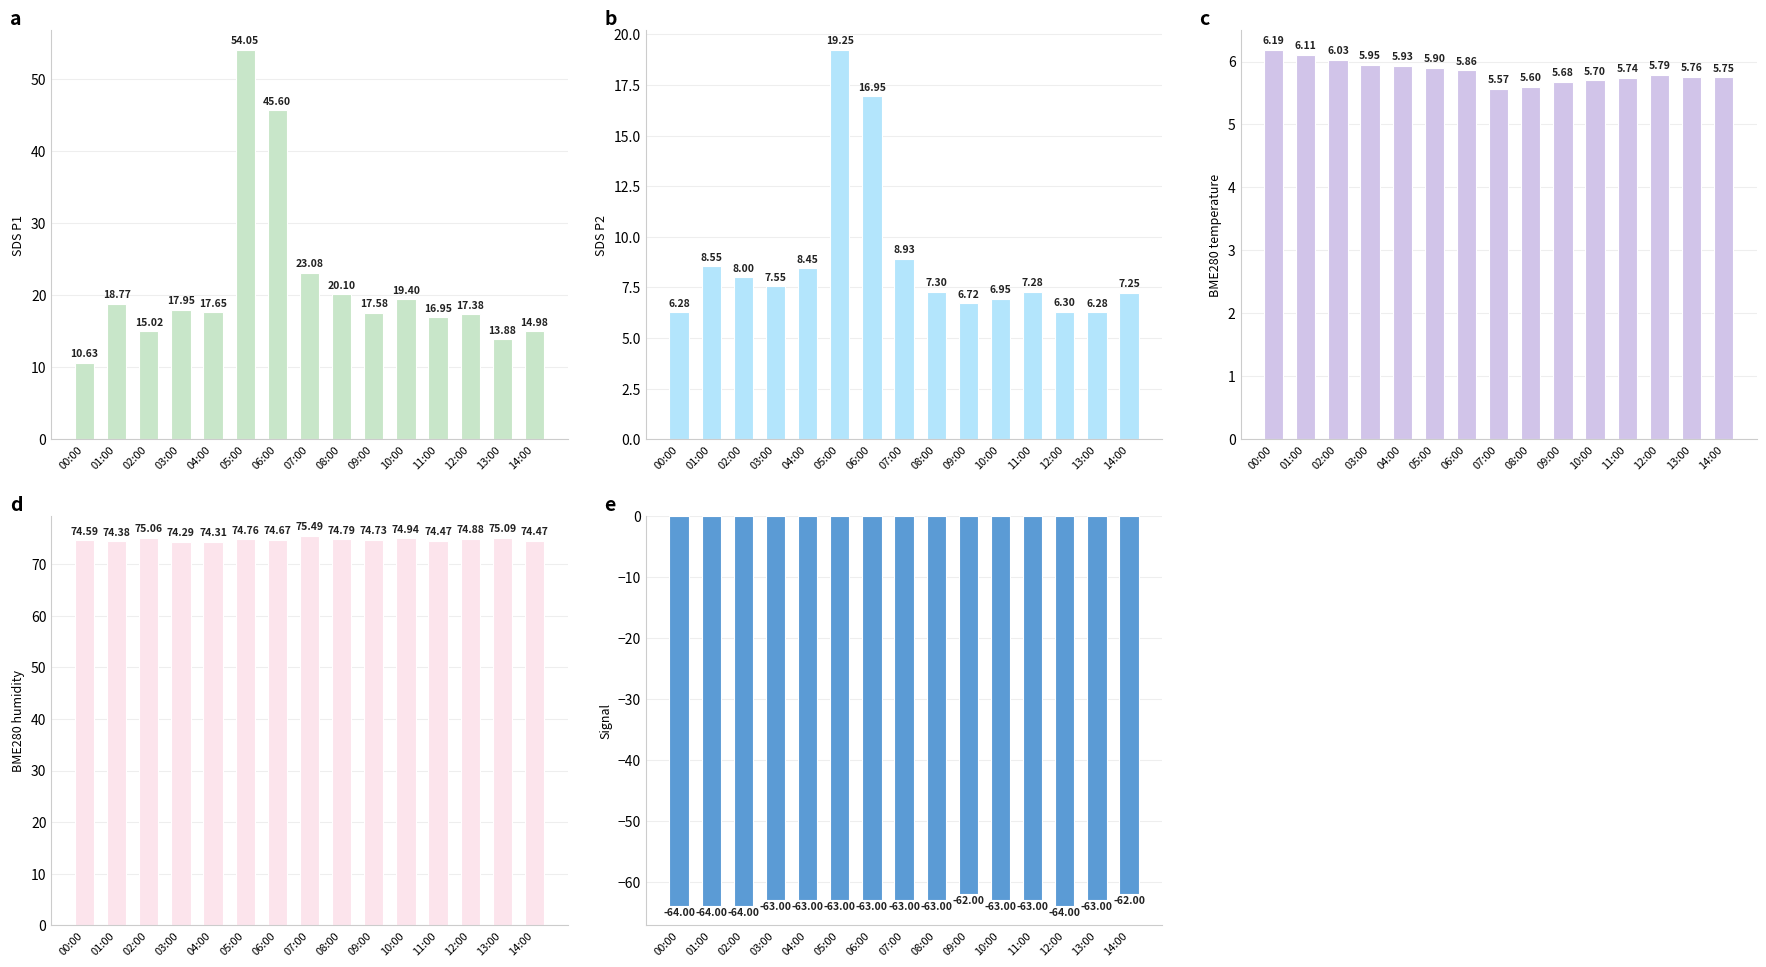

Which category has the lowest value in the Signal series?

00:00